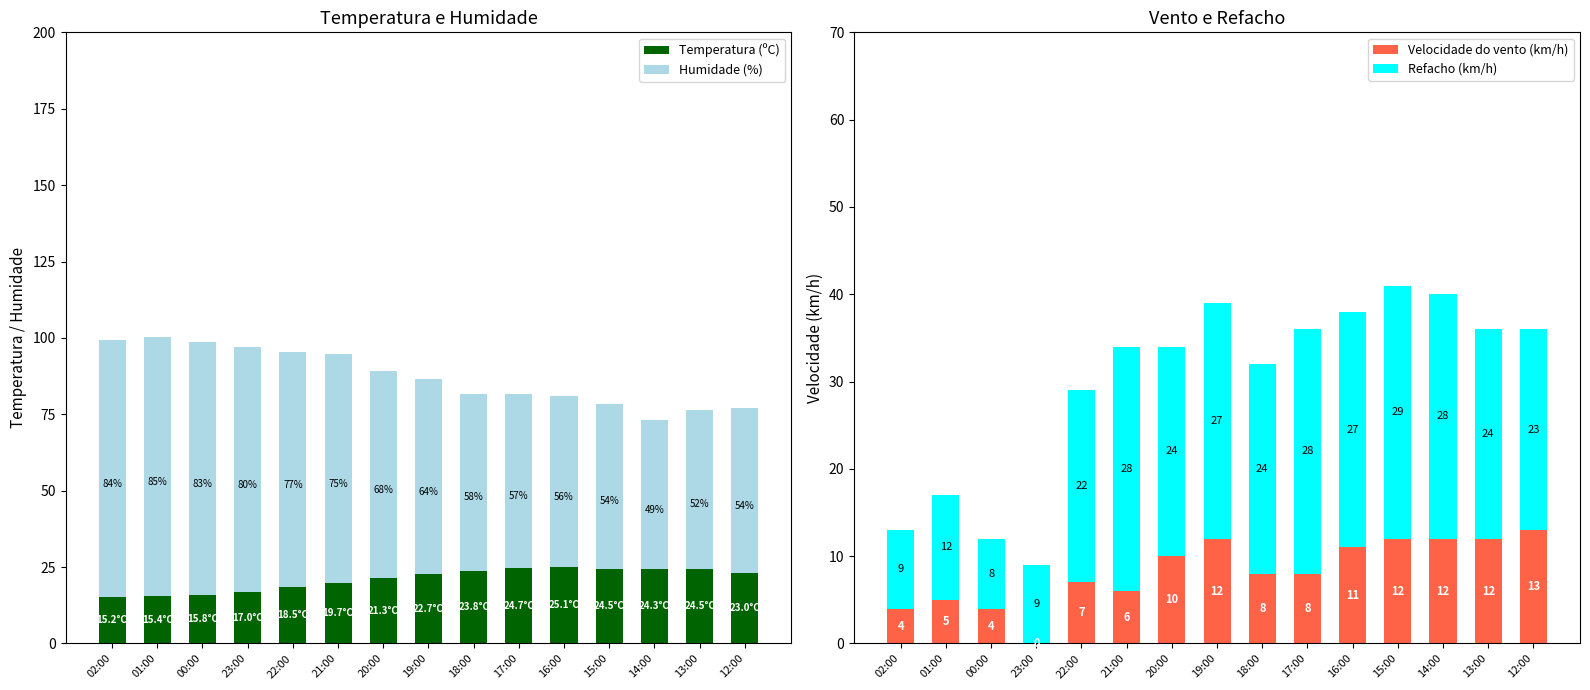

Reading left to right, extract all data points from this chart.

Temperatura (ºC): 02:00=15.2	01:00=15.4	00:00=15.8	23:00=17.0	22:00=18.5	21:00=19.7	20:00=21.3	19:00=22.7	18:00=23.8	17:00=24.7	16:00=25.1	15:00=24.5	14:00=24.3	13:00=24.5	12:00=23.0
Humidade (%): 02:00=84.0	01:00=85.0	00:00=83.0	23:00=80.0	22:00=77.0	21:00=75.0	20:00=68.0	19:00=64.0	18:00=58.0	17:00=57.0	16:00=56.0	15:00=54.0	14:00=49.0	13:00=52.0	12:00=54.0
Velocidade do vento (km/h): 02:00=4.0	01:00=5.0	00:00=4.0	23:00=0.0	22:00=7.0	21:00=6.0	20:00=10.0	19:00=12.0	18:00=8.0	17:00=8.0	16:00=11.0	15:00=12.0	14:00=12.0	13:00=12.0	12:00=13.0
Refacho (km/h): 02:00=9.0	01:00=12.0	00:00=8.0	23:00=9.0	22:00=22.0	21:00=28.0	20:00=24.0	19:00=27.0	18:00=24.0	17:00=28.0	16:00=27.0	15:00=29.0	14:00=28.0	13:00=24.0	12:00=23.0